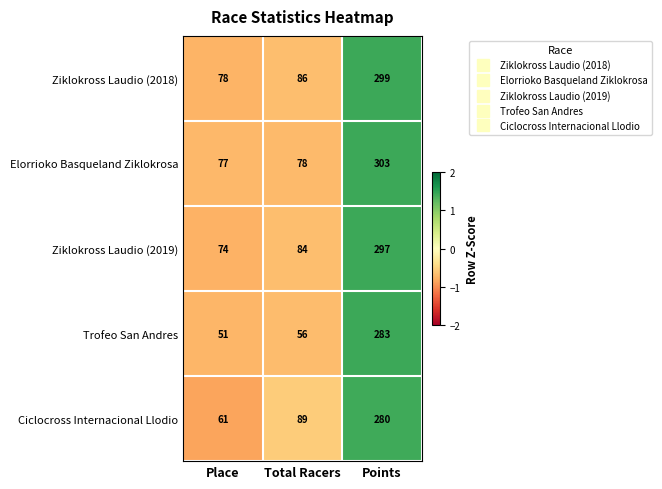

The value of Ziklokross Laudio (2018) at Place is 78. True or false?

True